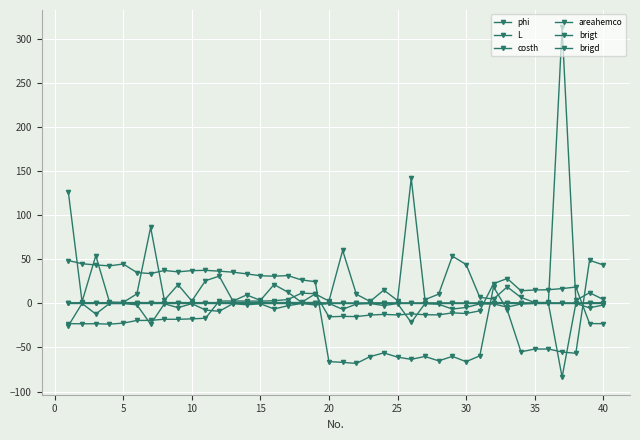

Count the number of data series in this chart.

6